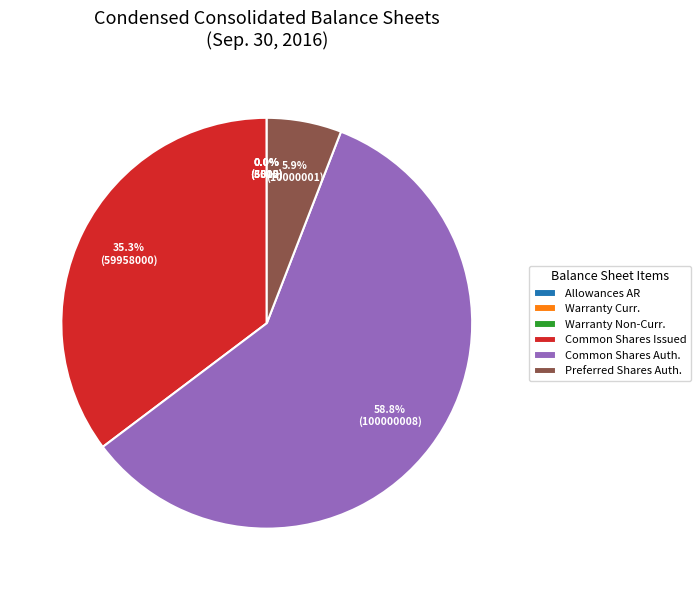

To the nearest percent, what is the average slice percentage?

17%